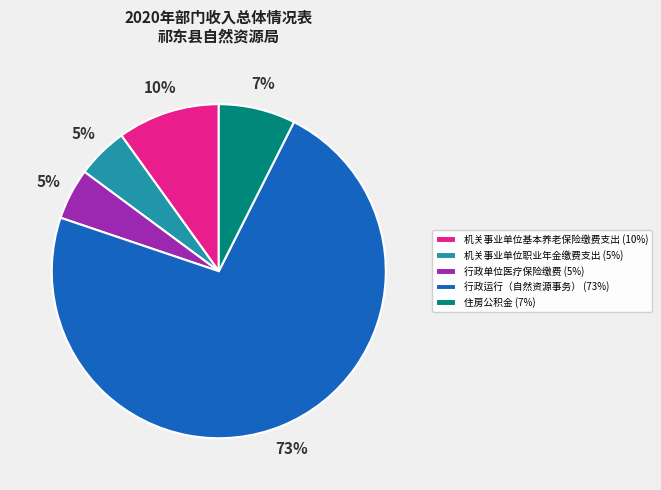

Does 行政单位医疗保险缴费 represent more than half of the total?

No